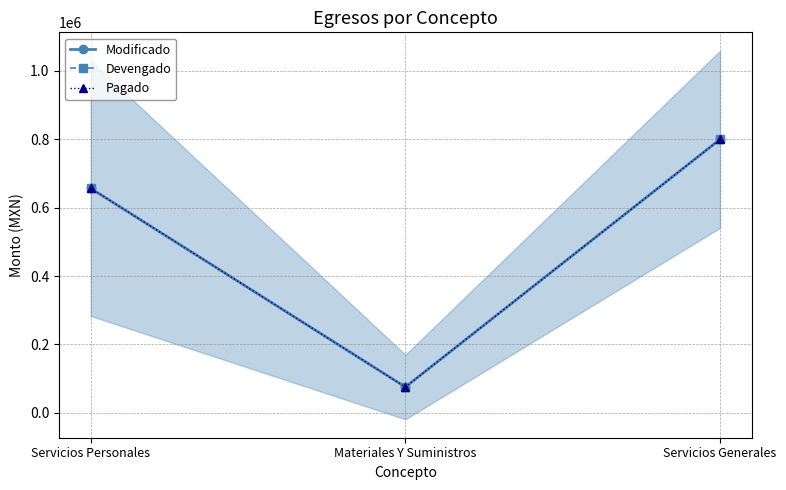

Is this an area chart (filled region under the line)?

No